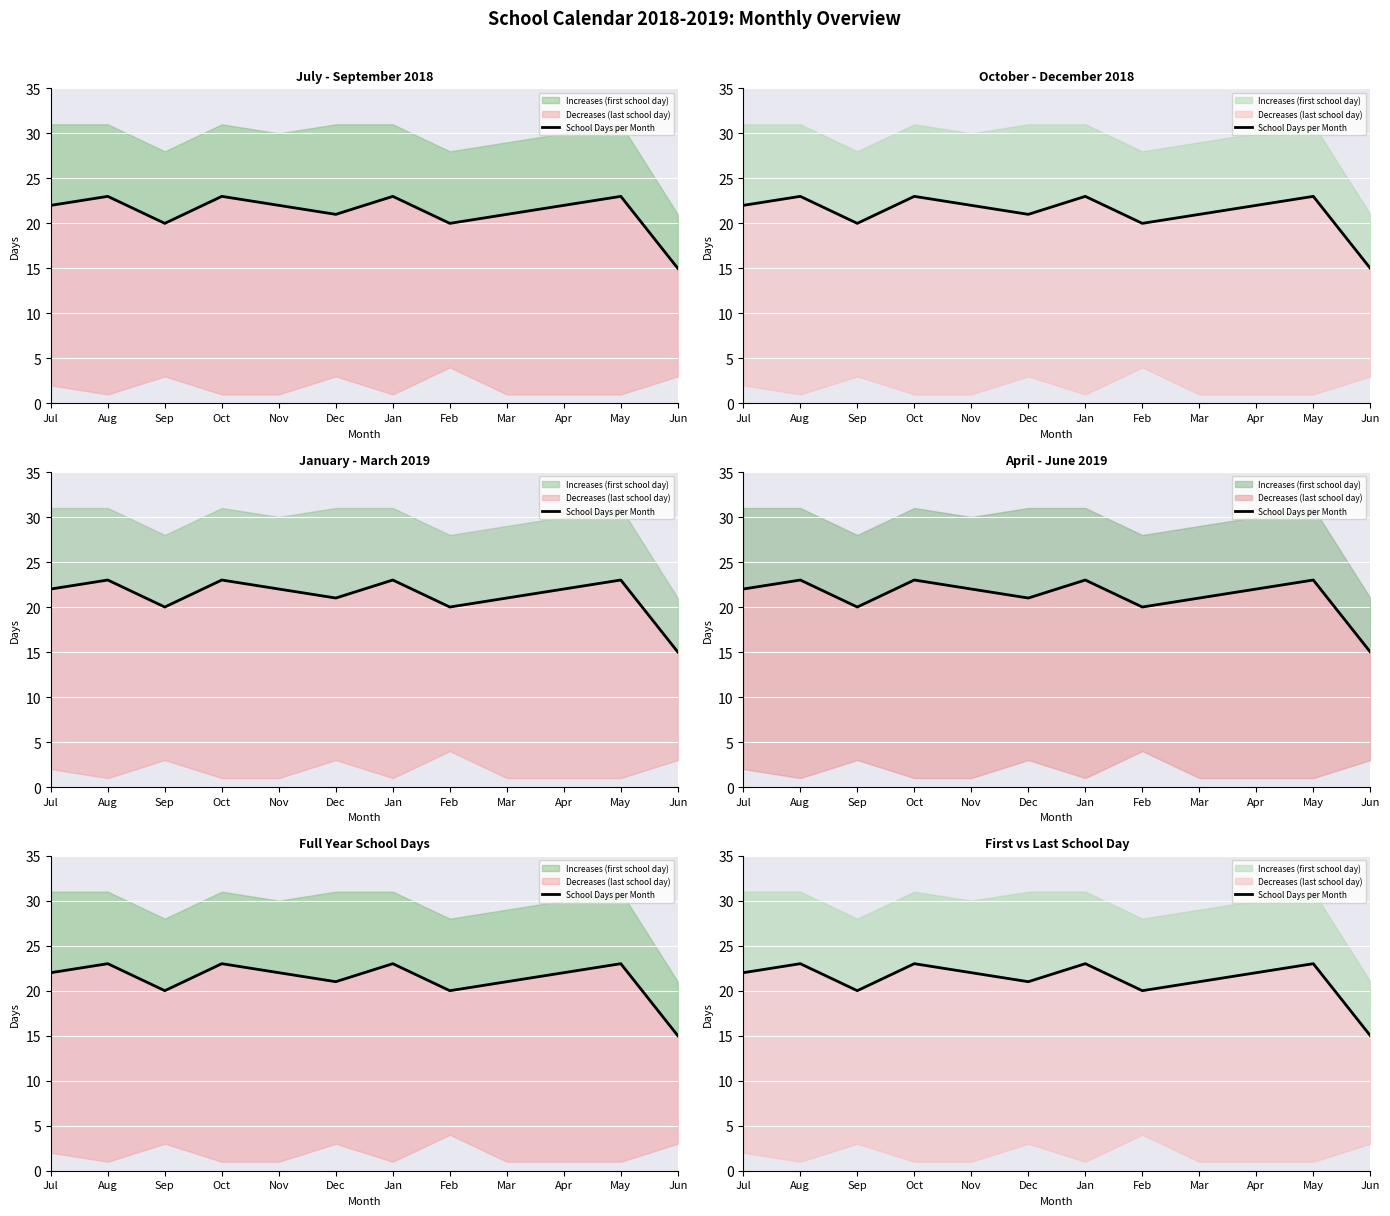

What is the label of the 11th point from the left?

May